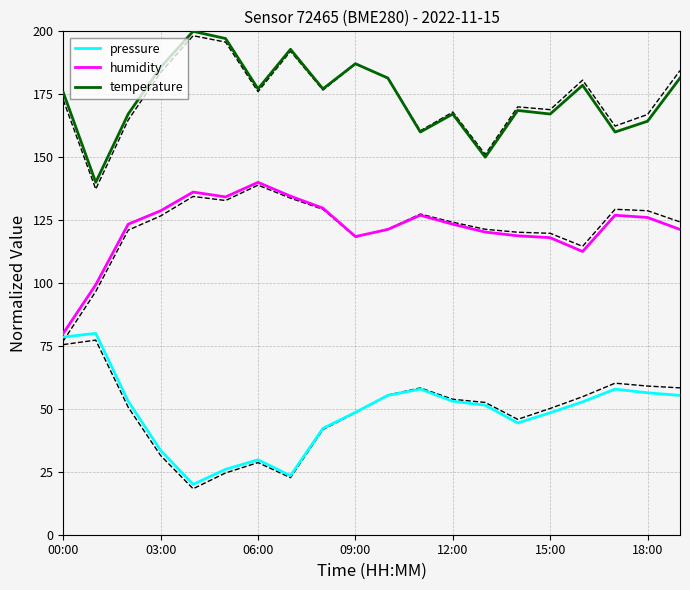

Is it true that temperature equals 50.6 at 09:00?

False